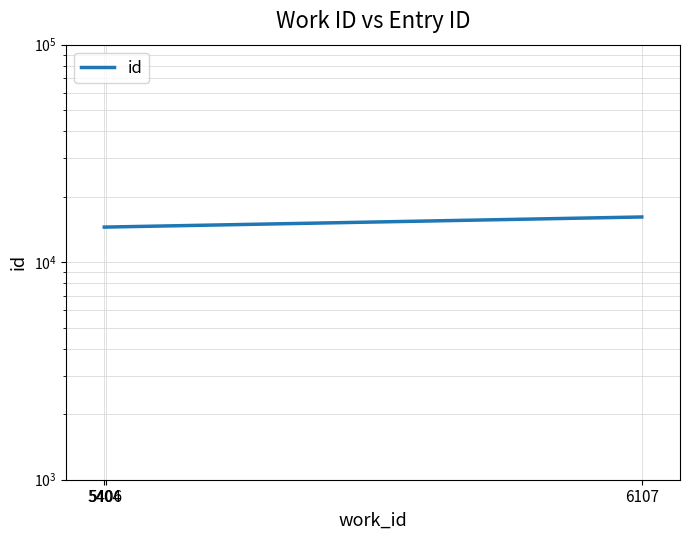

What is the change in value from 5406 to 6107?

+1636